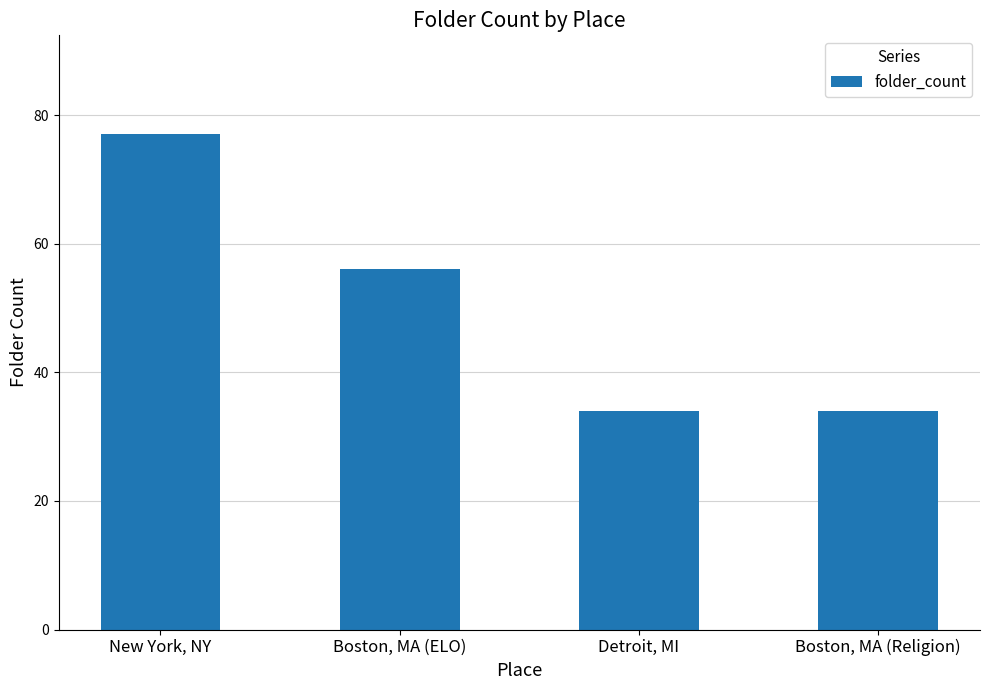

What is the difference between the maximum and minimum values?

43